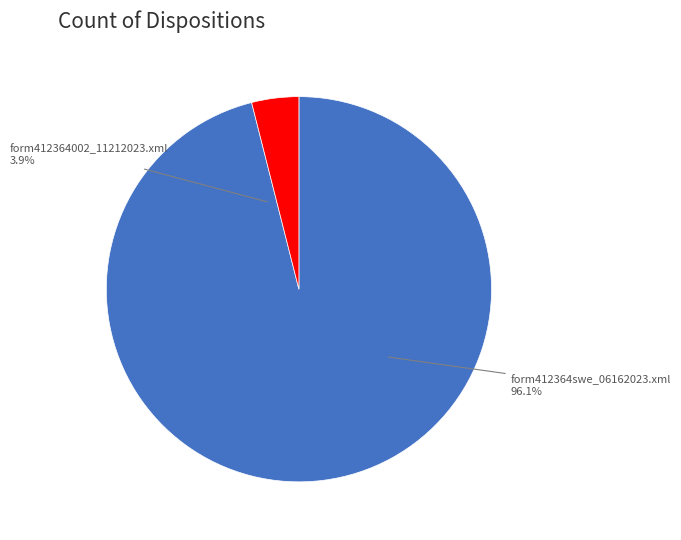

Rank the categories by value from highest to lowest.

form412364swe_06162023.xml, form412364002_11212023.xml